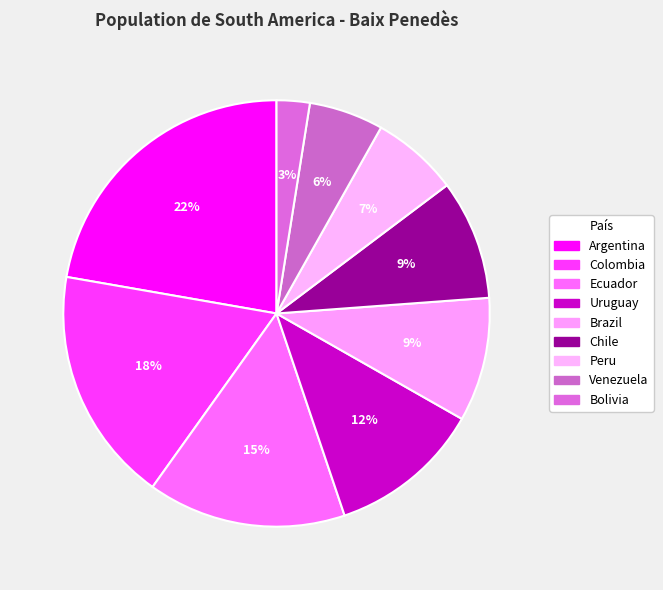

To the nearest percent, what portion does Chile represent?

9%